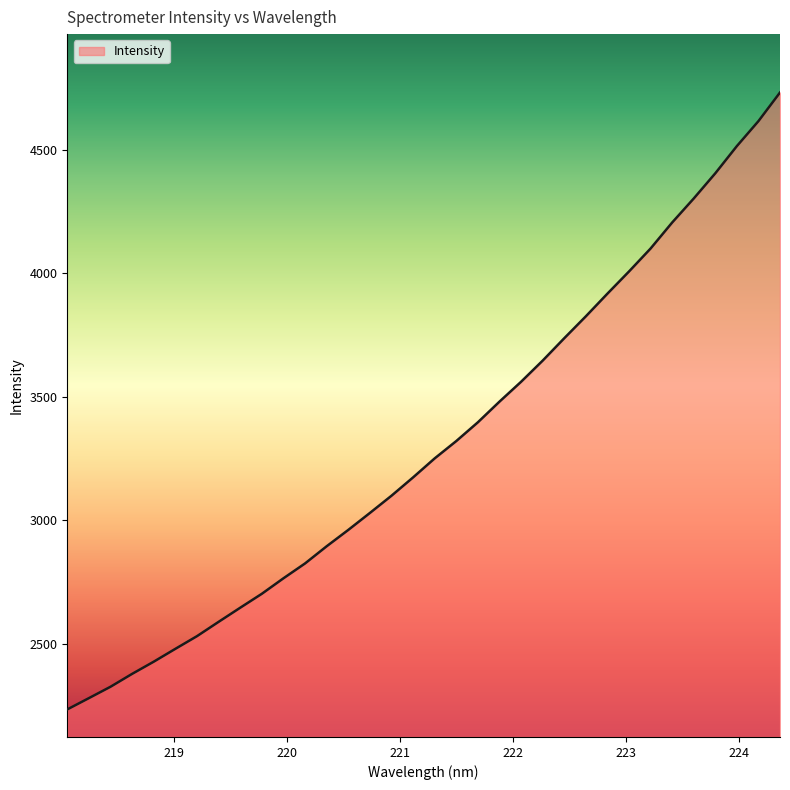

What is the maximum value shown in the chart?

4733.5